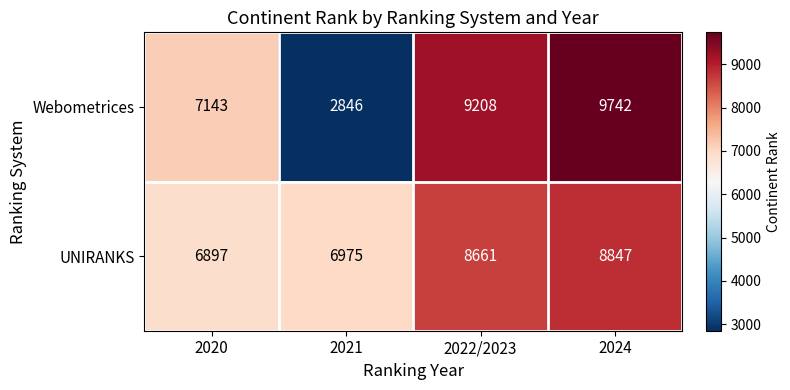

What is the total value across all series at 2022/2023?

17869